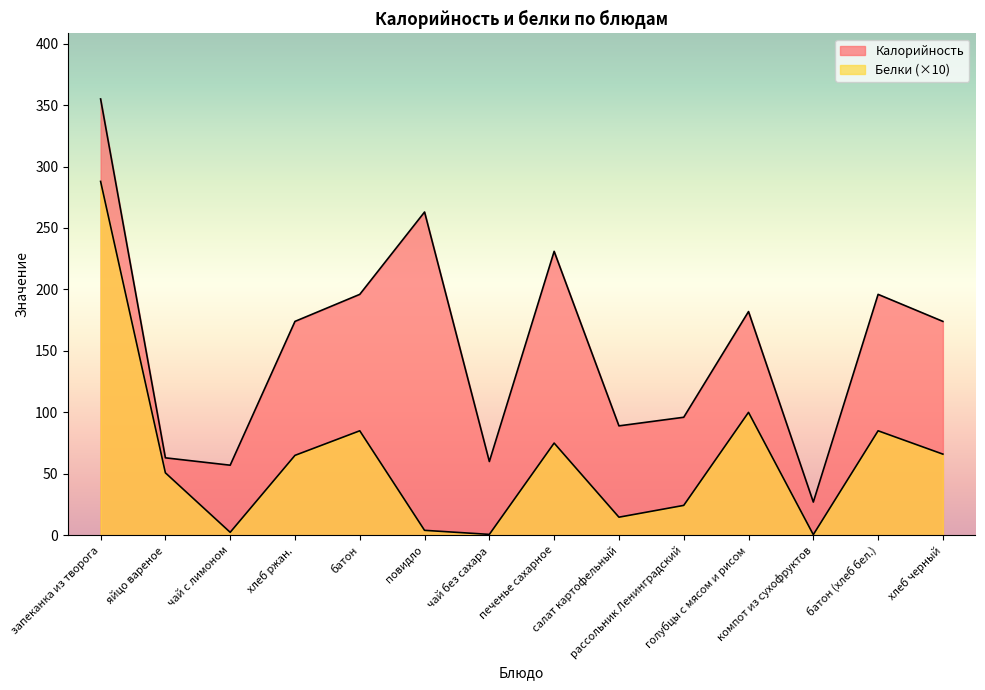

Count the number of data series in this chart.

2